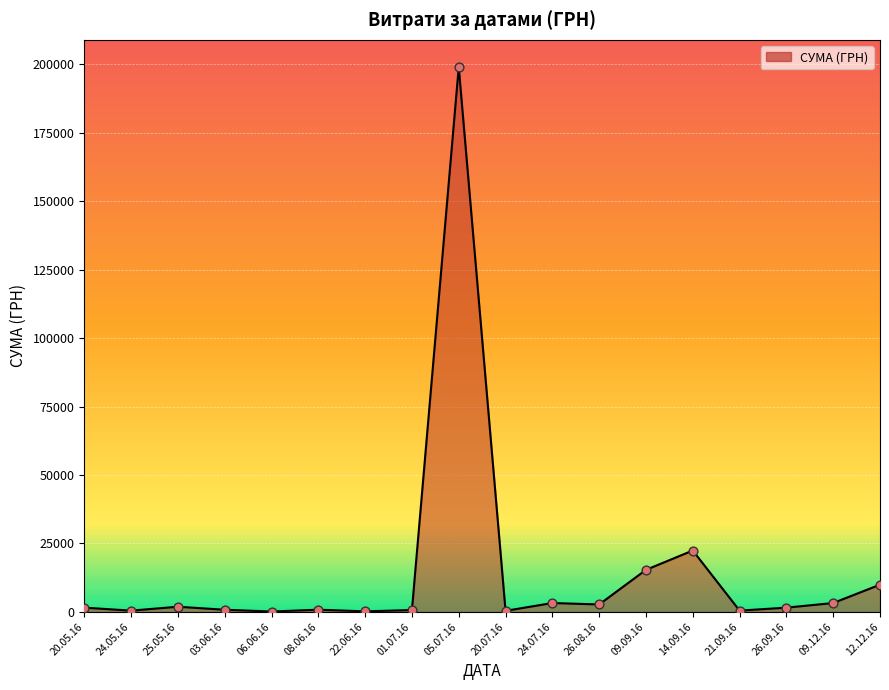

What is the difference between the maximum and minimum values?

198880.0